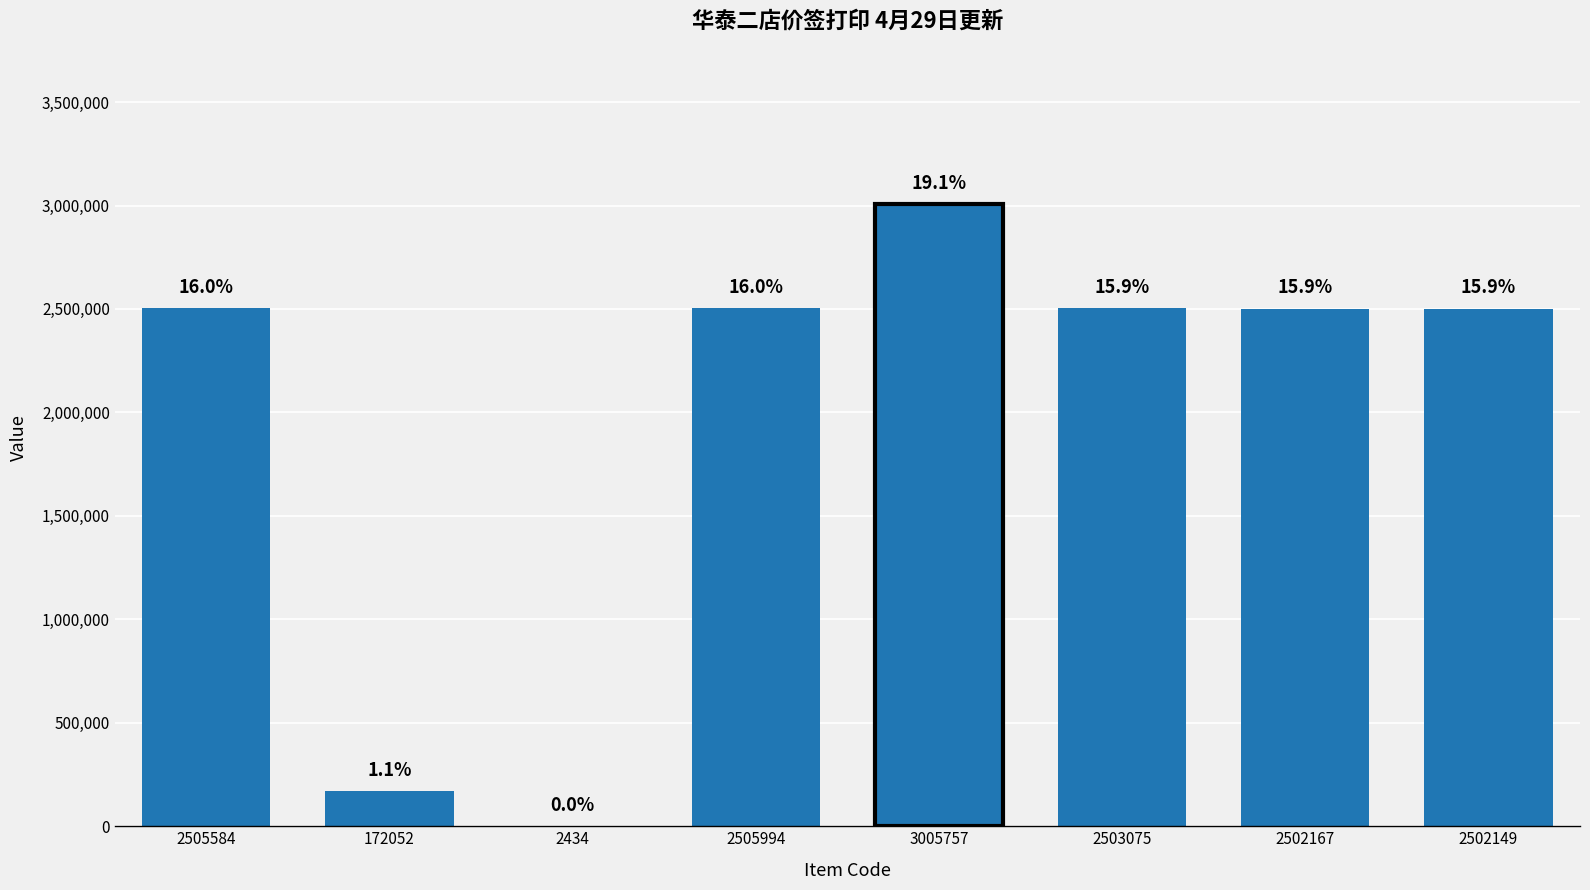

Are the bars horizontal?

No